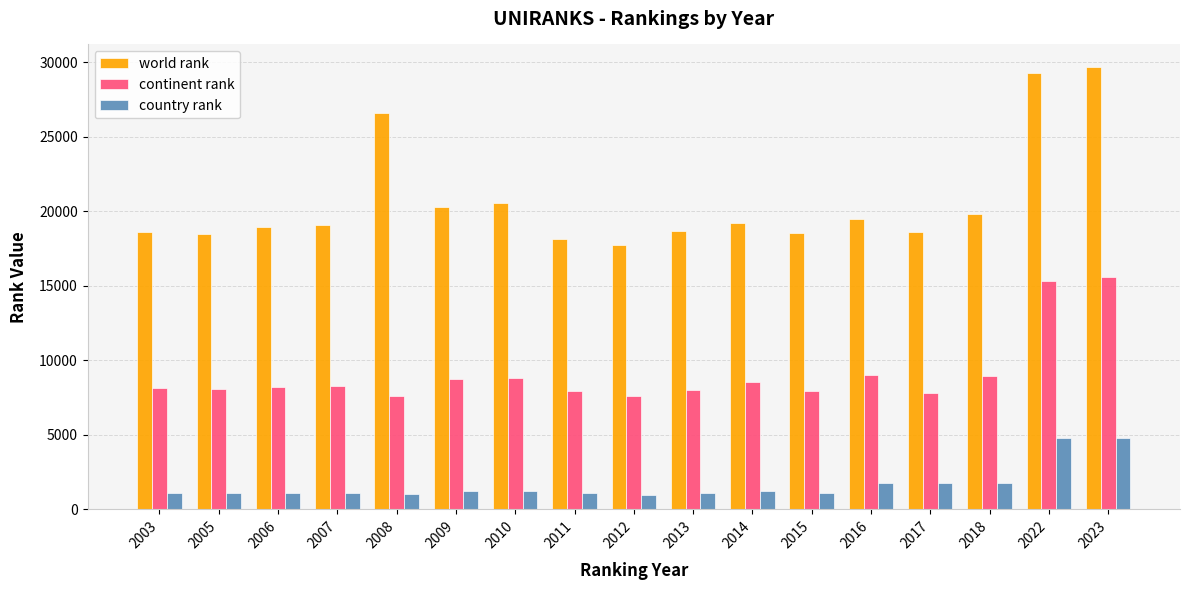

What is the lowest value of the world rank series?

17771